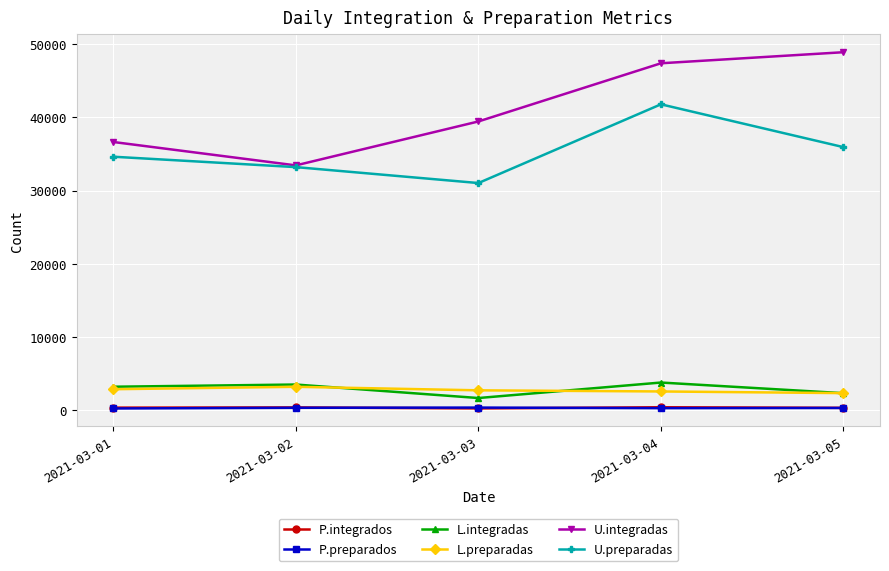

What is the minimum value shown in the chart?

228